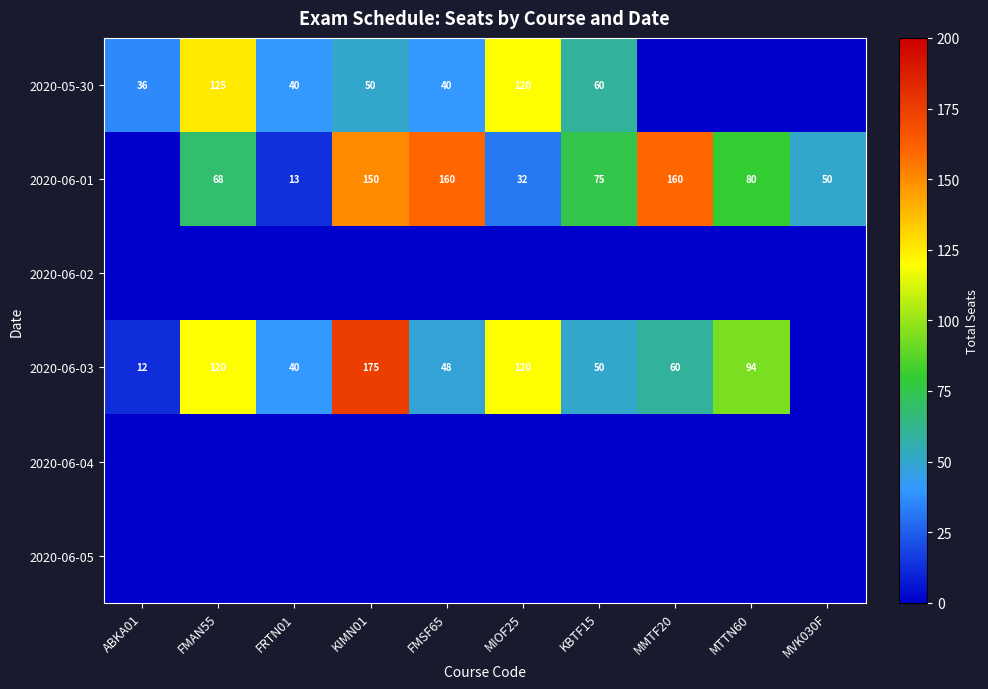

The 2020-06-03 series shows 120 at FMAN55. True or false?

True